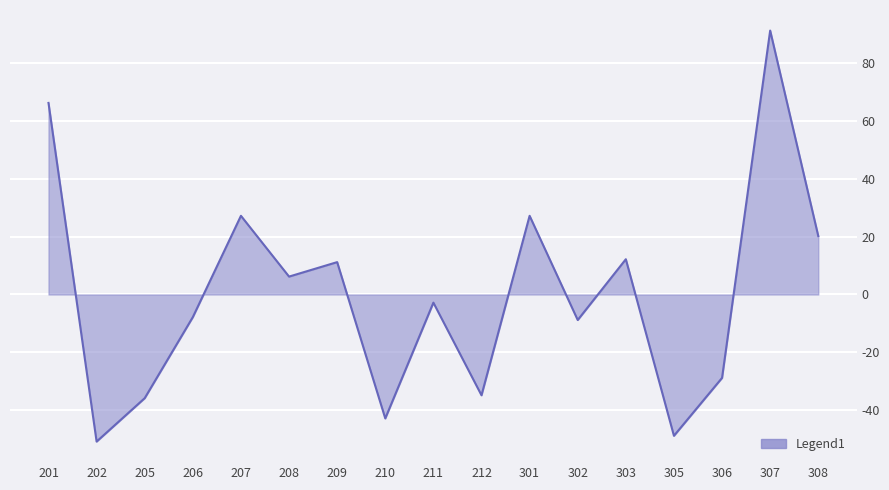

What is the sum of the values at 205 and 209?

-24.6